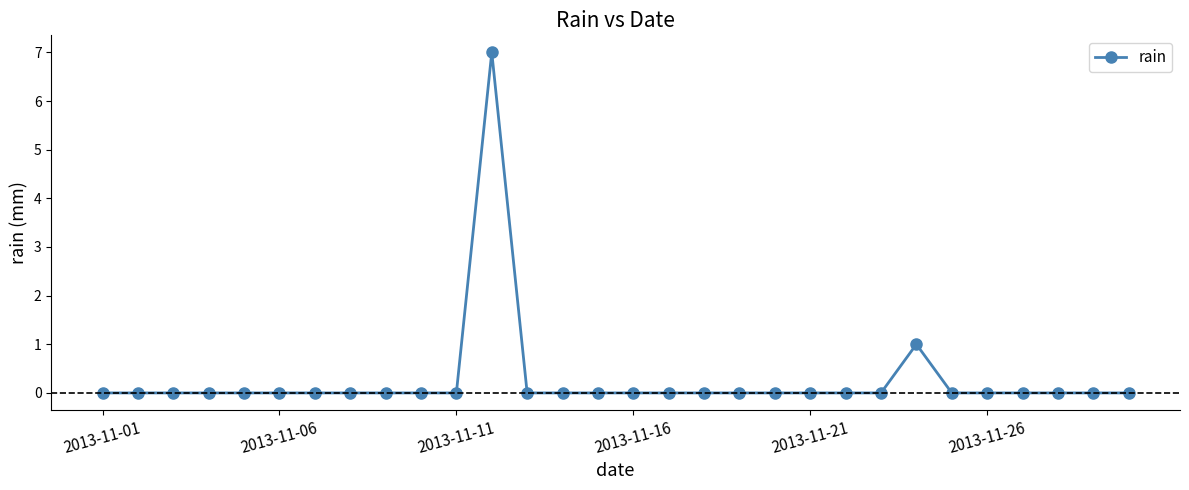

Reading left to right, what are all the values shown in this chart?

0	0	0	0	0	0	0	0	0	0	0	7	0	0	0	0	0	0	0	0	0	0	0	1	0	0	0	0	0	0